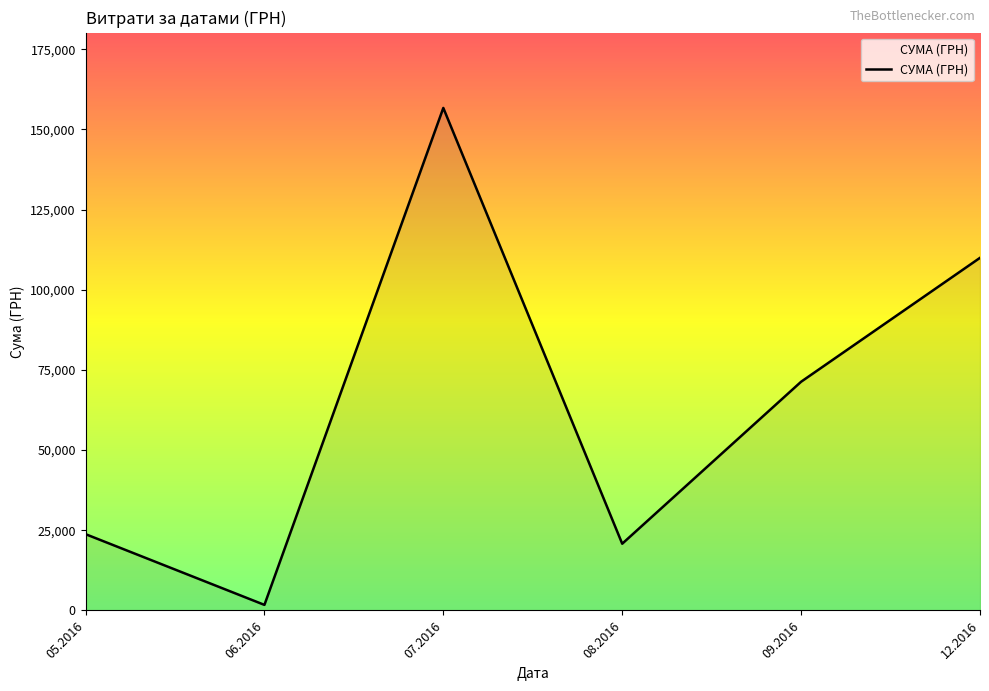

What is the difference between the second highest and minimum values?

108221.0